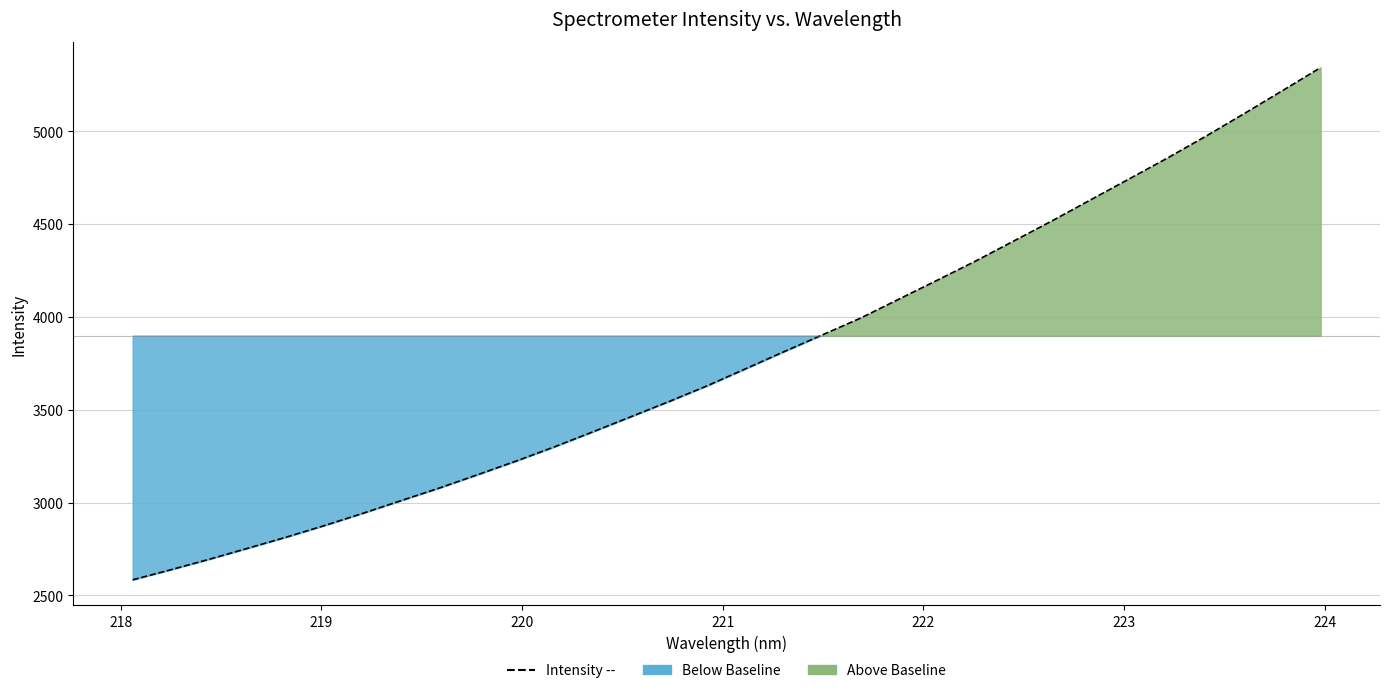

True or false: there are more than 1 points higher than both neighbors.

False